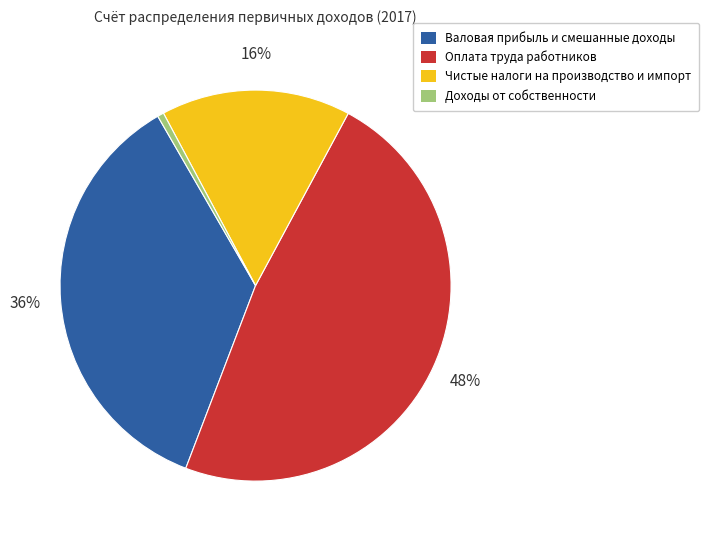

Combined, do Оплата труда работников and Чистые налоги на производство и импорт account for over 50%?

Yes